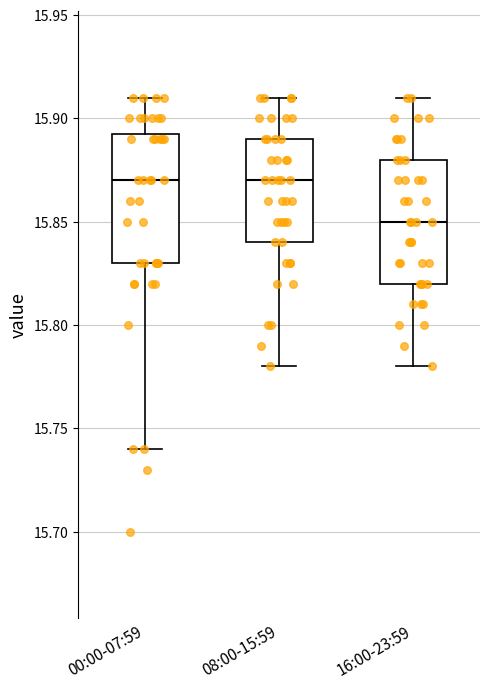

Reading left to right, transcribe this box plot: for each box, give where its median line is, the range the box spans, and where its two whiskers end, as read against the y-axis. The values are not printed on the chart, so give them approximately, as read against the axis.

00:00-07:59: median 15.870, box 15.830 to 15.895, whiskers 15.740 to 15.910
08:00-15:59: median 15.870, box 15.840 to 15.890, whiskers 15.780 to 15.910
16:00-23:59: median 15.850, box 15.820 to 15.880, whiskers 15.780 to 15.910